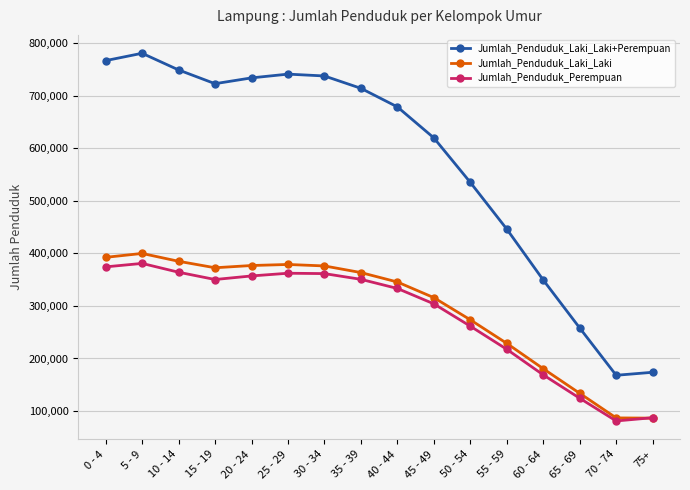

What is the highest value of the Jumlah_Penduduk_Laki_Laki+Perempuan series?

780895